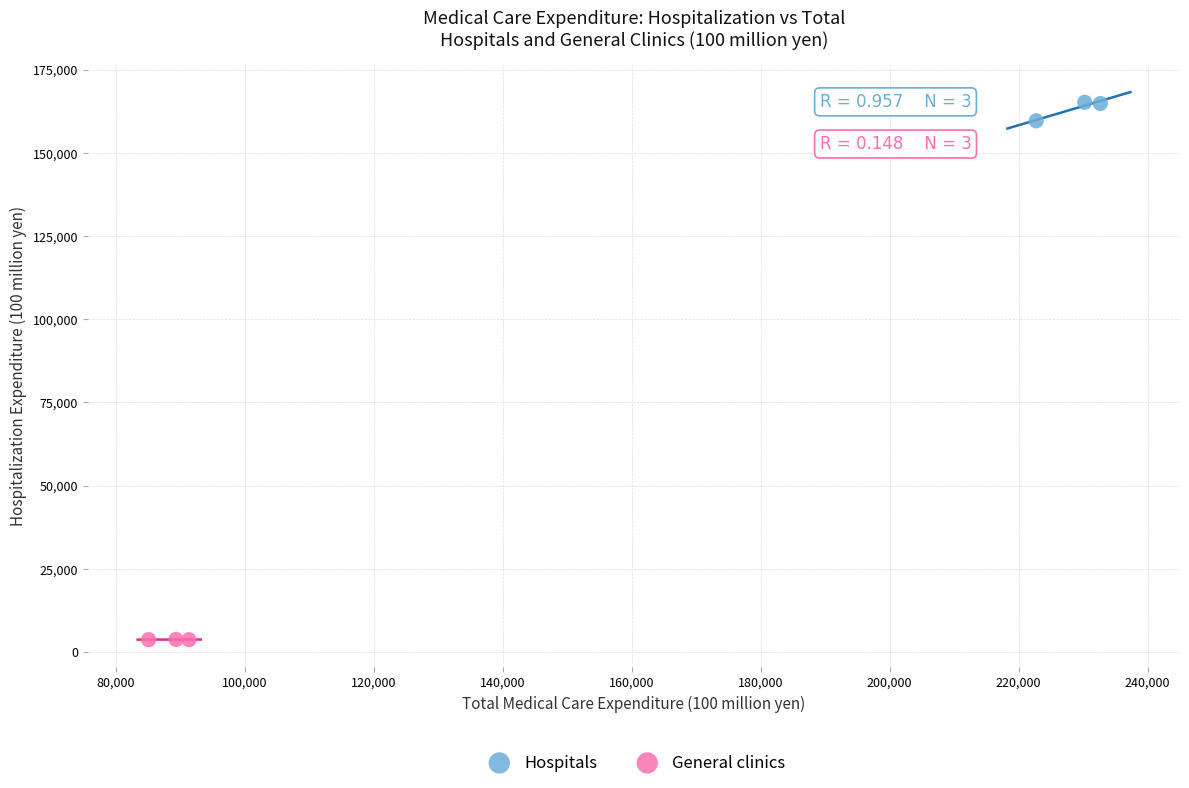

Which series reaches the minimum Y coordinate?

General clinics